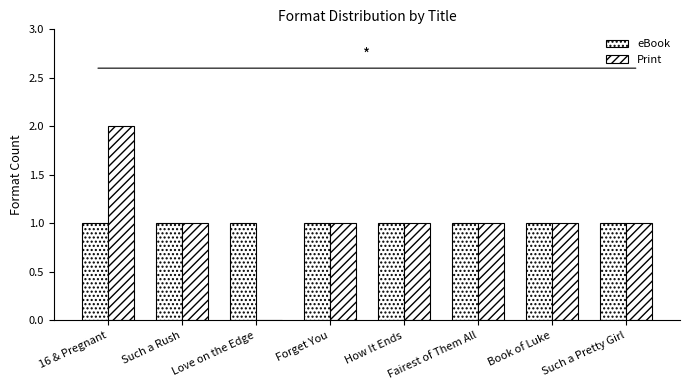

What is the approximate value of eBook at Forget You?

1